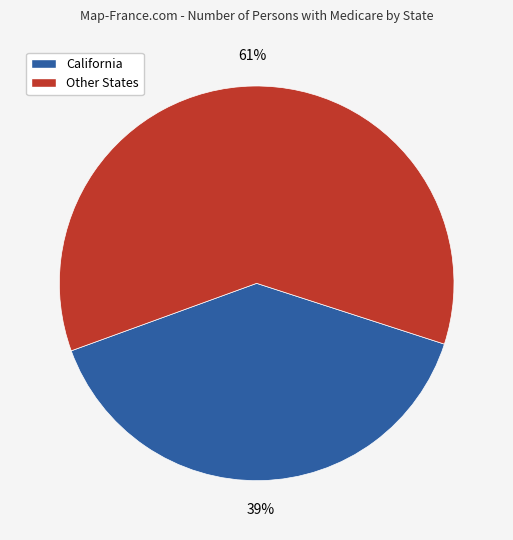

To the nearest percent, what is the average slice percentage?

50%